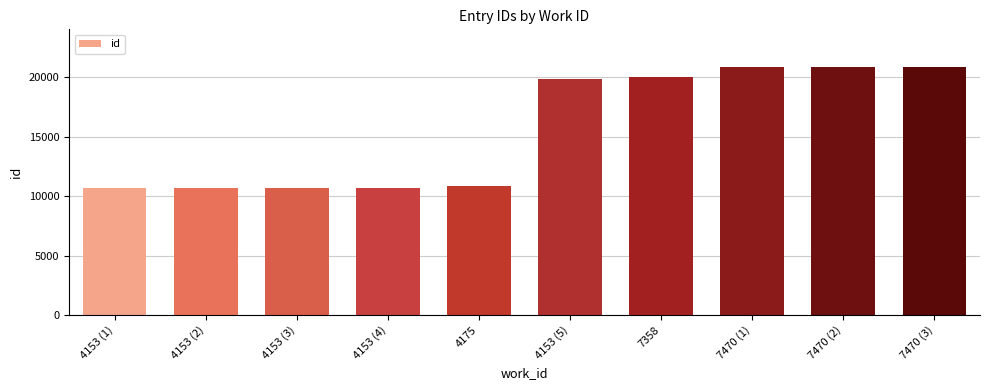

How many data points are less than 19833?

5